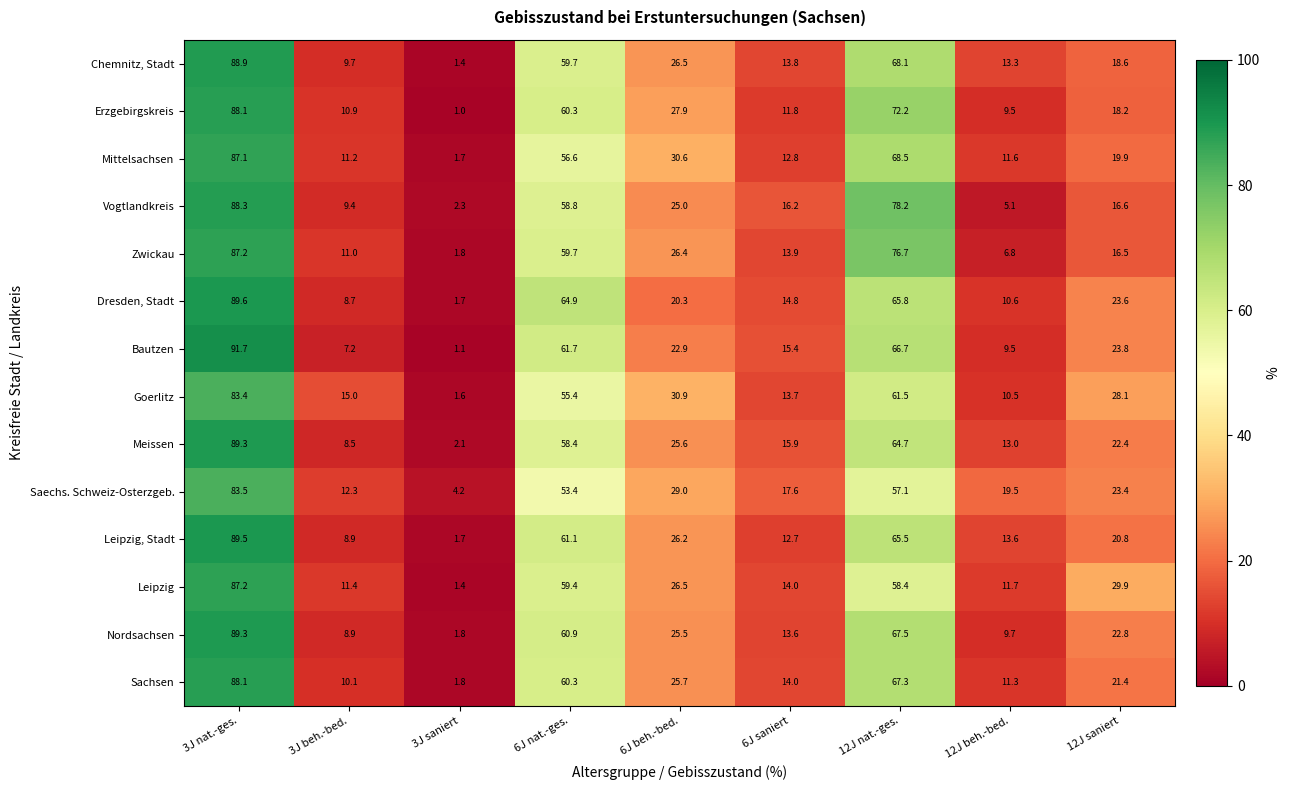

Is it true that Leipzig equals 137.5 at 3J nat.-ges.?

False